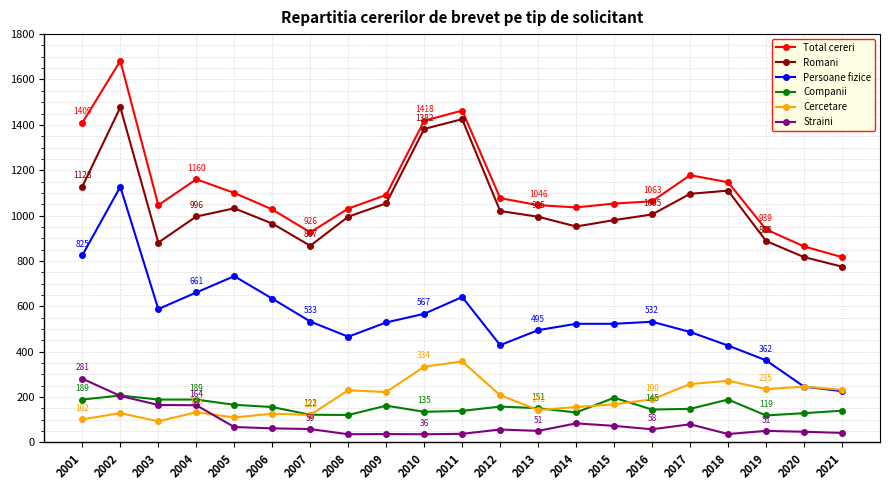

What is the sum of all Companii values?

3283